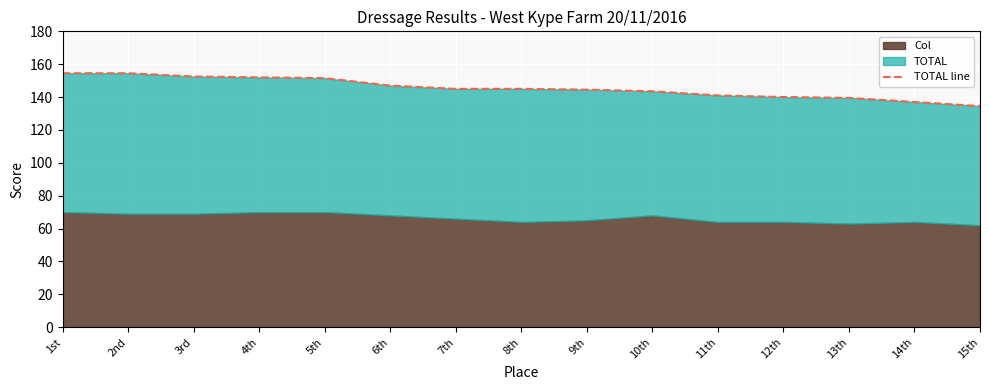

Reading left to right, what are all the values shown in this chart?

154.5	154.5	152.5	152.0	151.5	147.0	145.0	145.0	144.5	143.5	141.0	140.0	139.5	137.0	134.5